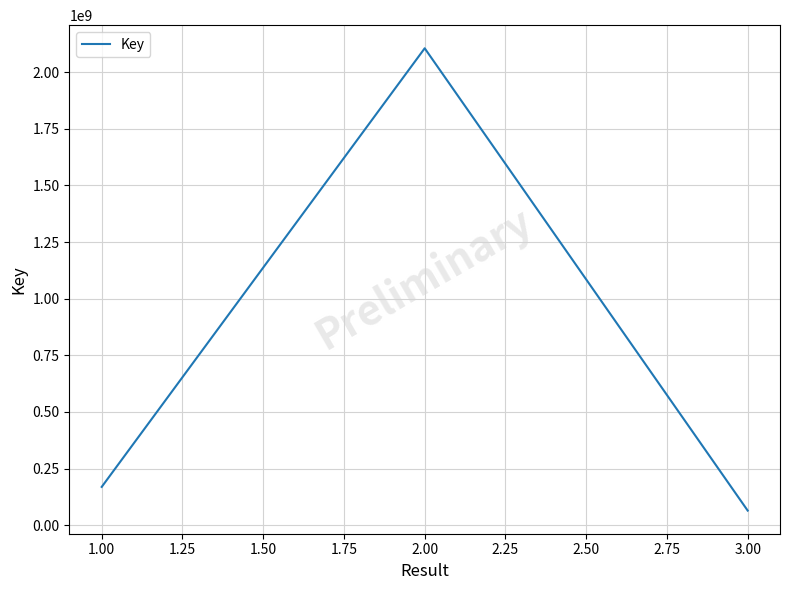

What is the smallest value displayed?

64248393